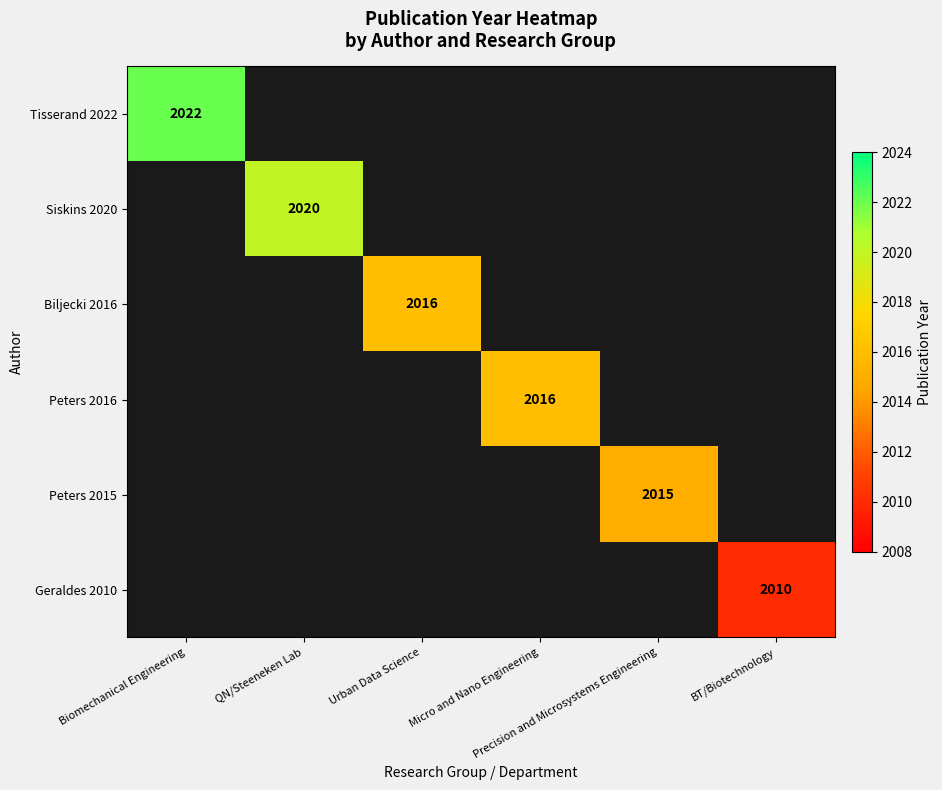

At which category does the chart reach its peak across all series?

Biomechanical Engineering